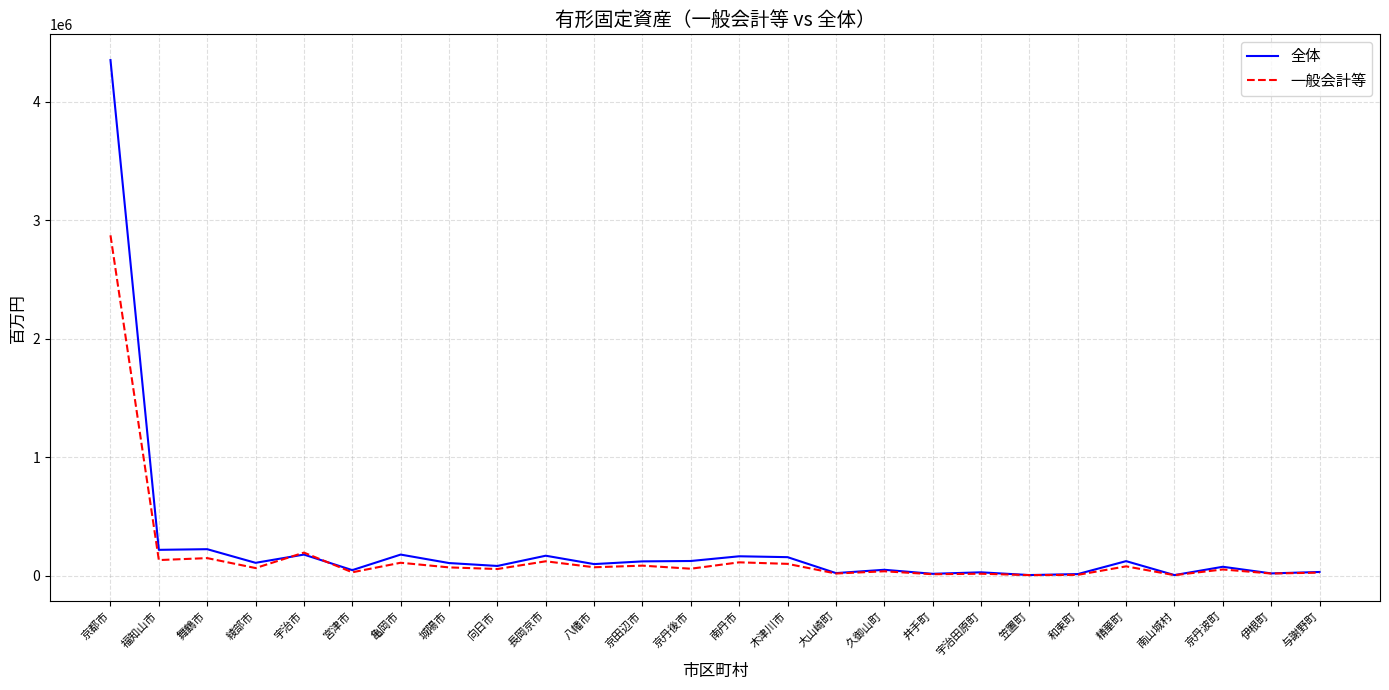

Where do 一般会計等 and 全体 first cross each other?

綾部市 and 宇治市